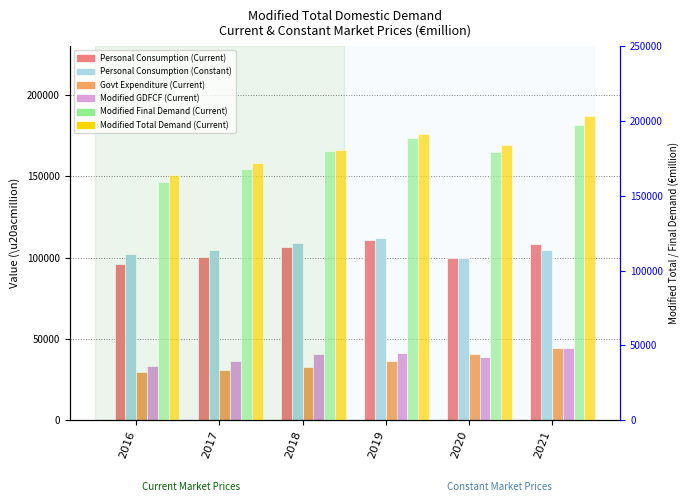

What is the difference between the second highest and minimum values in the Personal Consumption (Constant) series?

9302.4